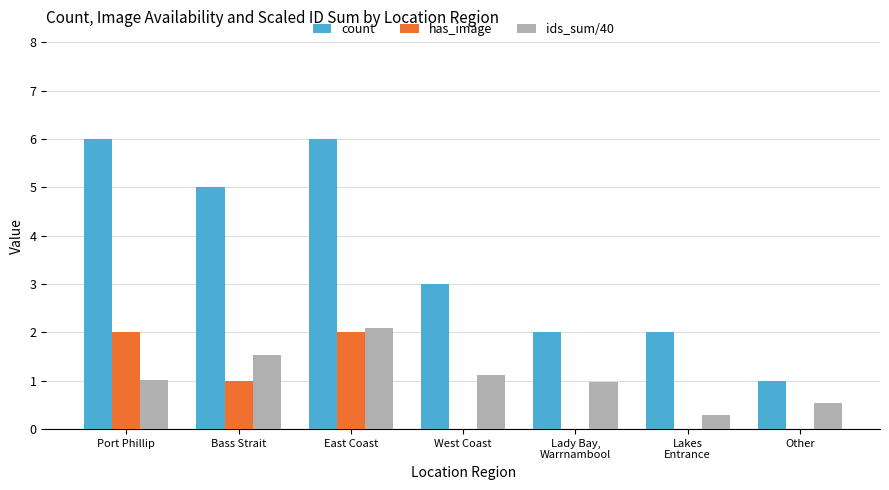

What is the highest value of the count series?

6.0